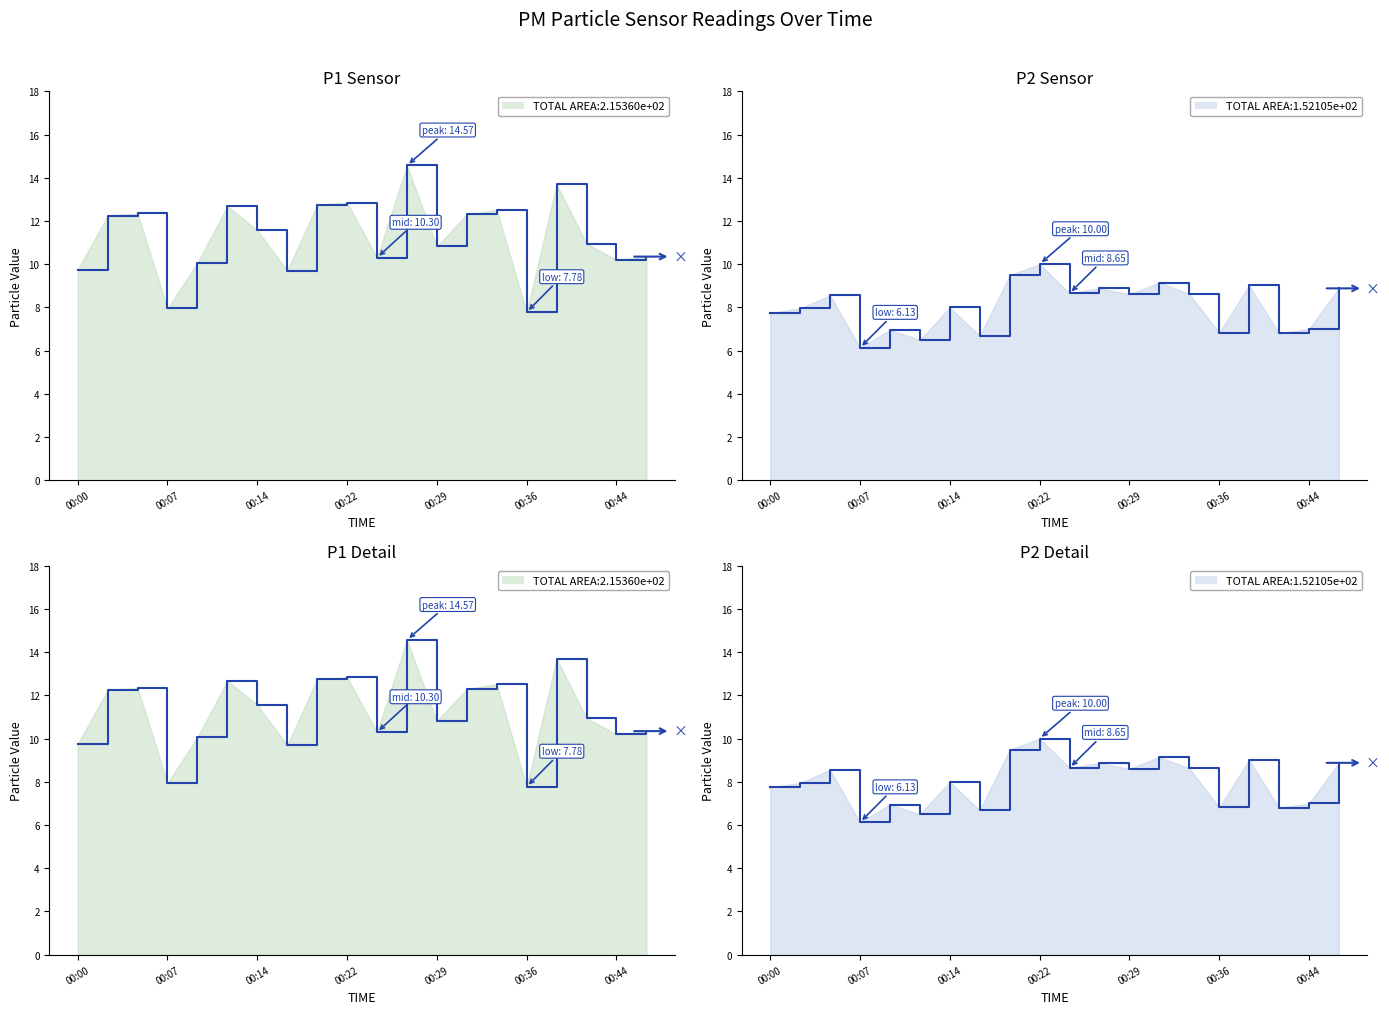

What is the average value of the P1 series?

11.3